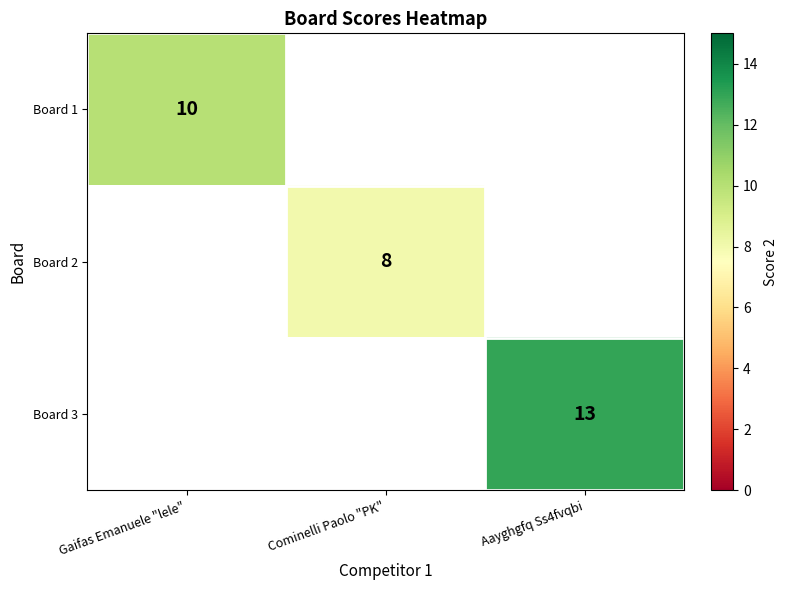

At which category does the chart reach its peak across all series?

Aayghgfq Ss4fvqbi